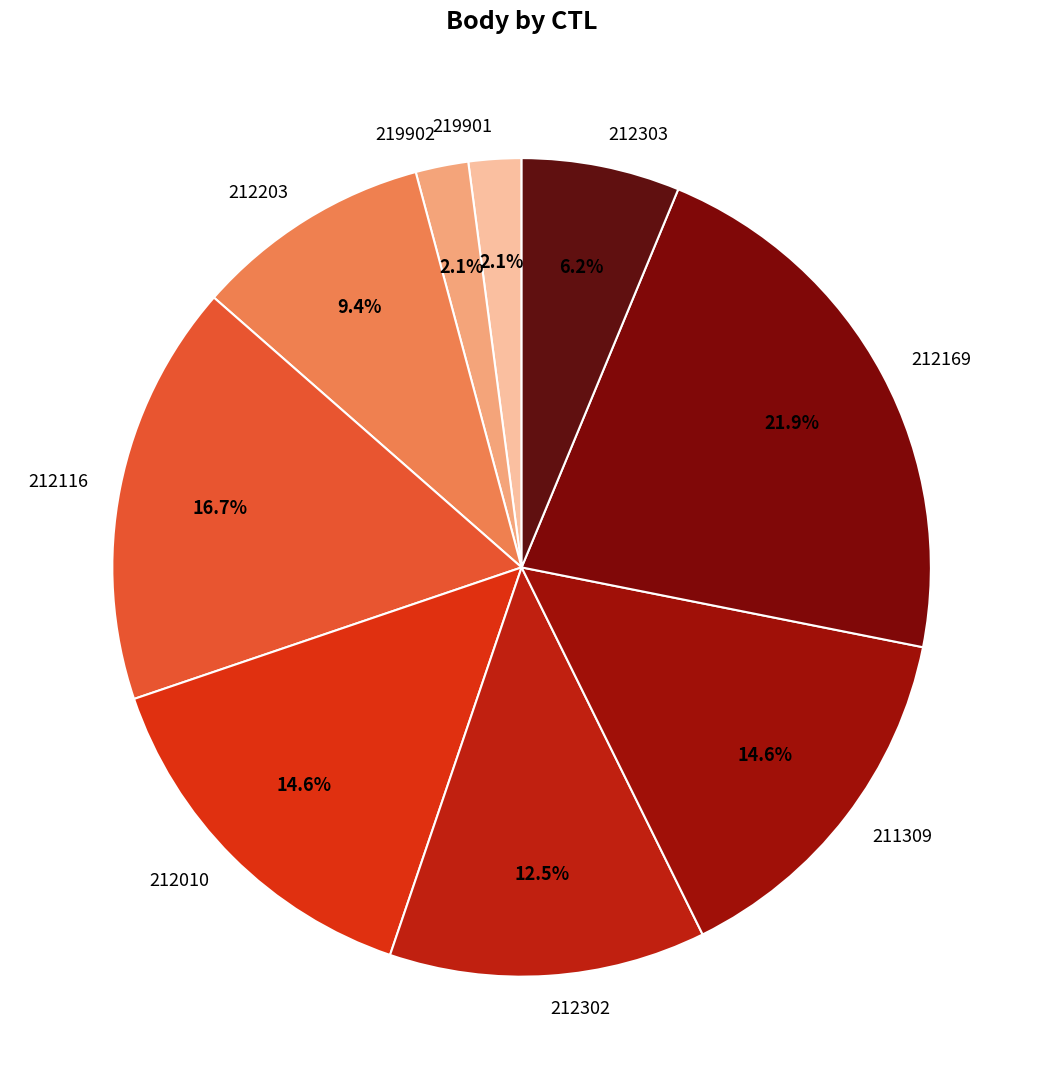

Which slice is the largest?

212169